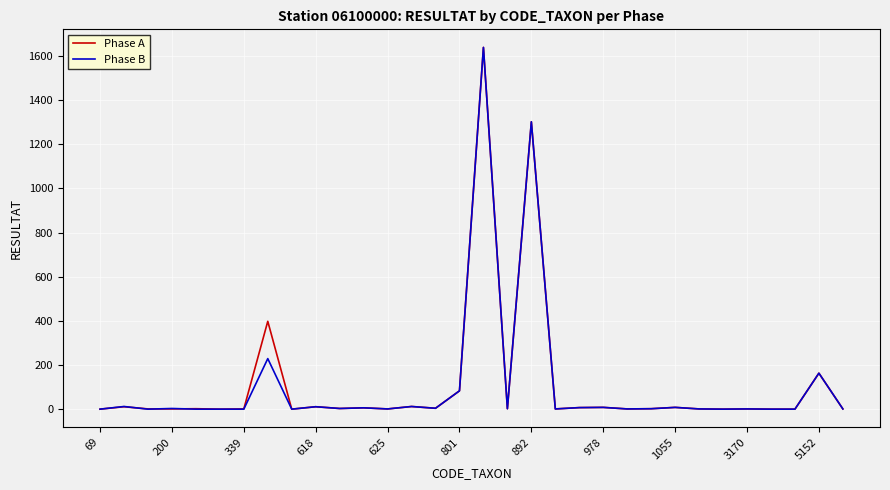

What is the maximum value shown in the chart?

1639